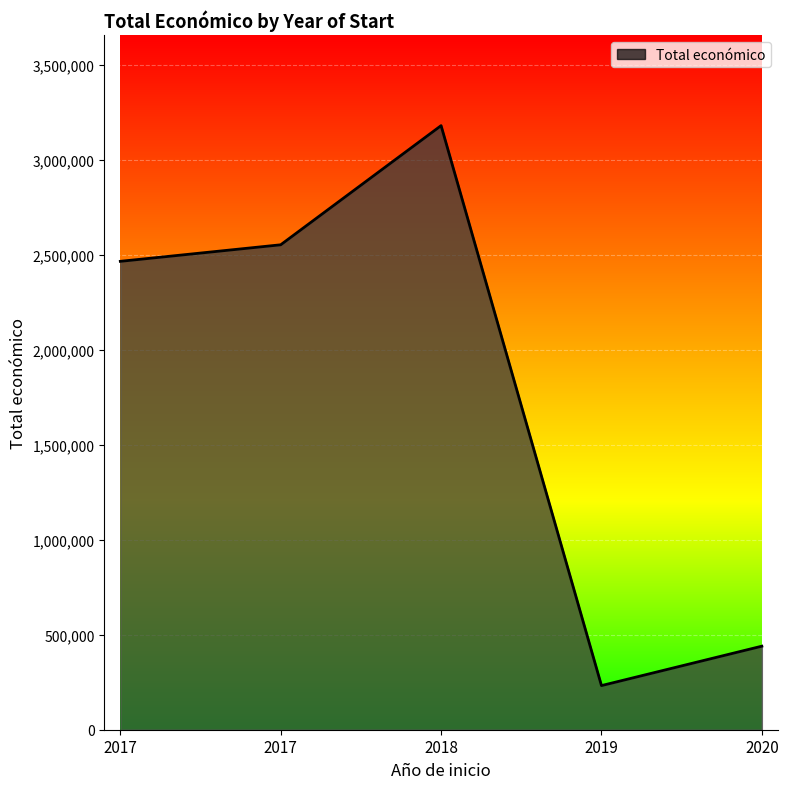

Does the chart have visible grid lines?

Yes